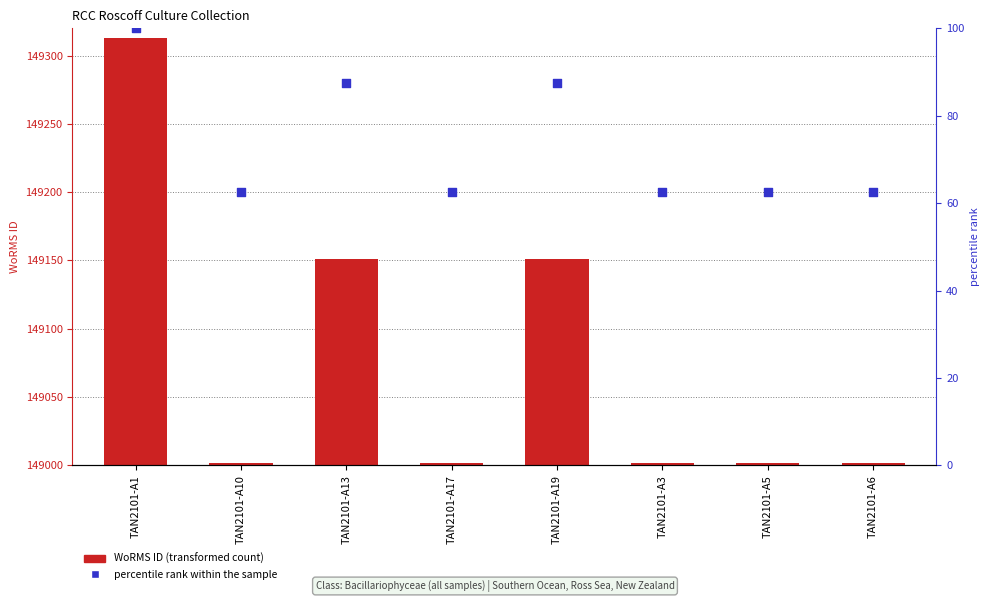

At which category is the sum across all series the highest?

TAN2101-A1